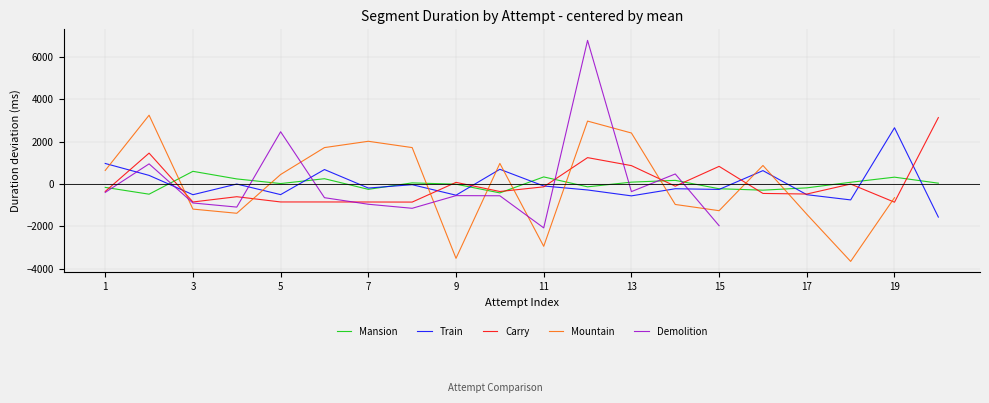

Does the chart display data point markers on the line(s)?

No